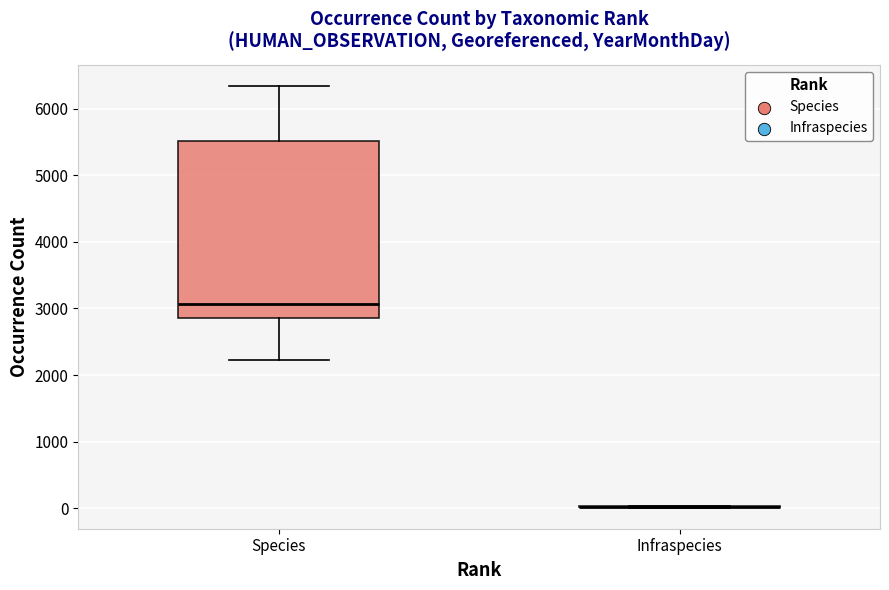

Reading left to right, transcribe this box plot: for each box, give where its median line is, the range the box spans, and where its two whiskers end, as read against the y-axis. The values are not printed on the chart, so give them approximately, as read against the axis.

Species: median 3100, box 2900 to 5500, whiskers 2200 to 6300
Infraspecies: box collapsed to a line at 0, whiskers 0 to 0